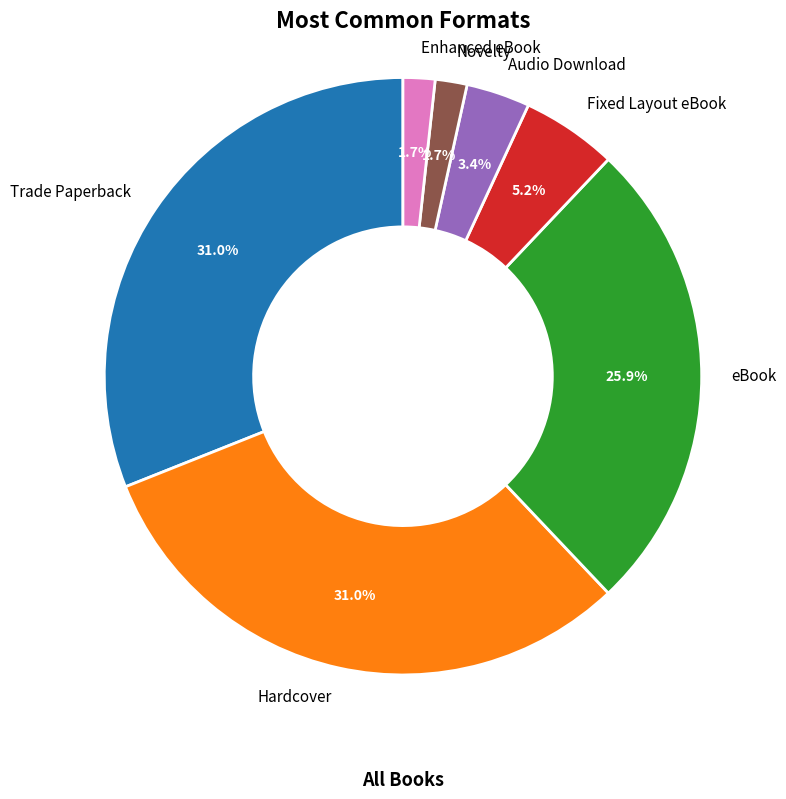

To the nearest percent, what is the combined percentage of Fixed Layout eBook and Novelty?

7%